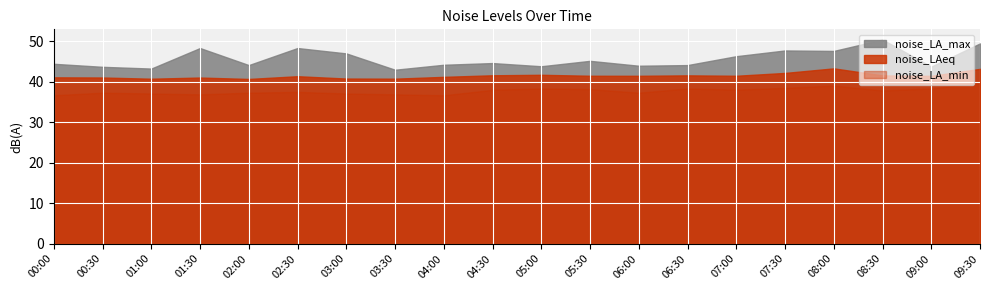

In noise_LA_min, how many points are lower than both neighbors (excluding endpoints)?

5